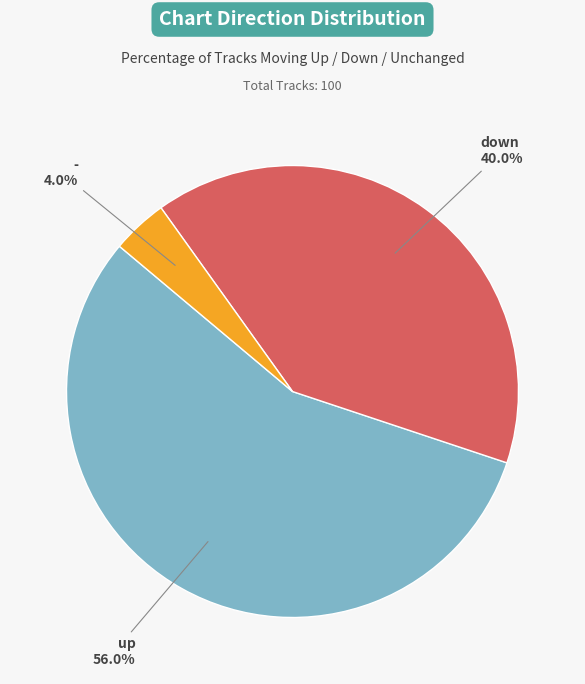

Is there a majority slice in this chart?

Yes